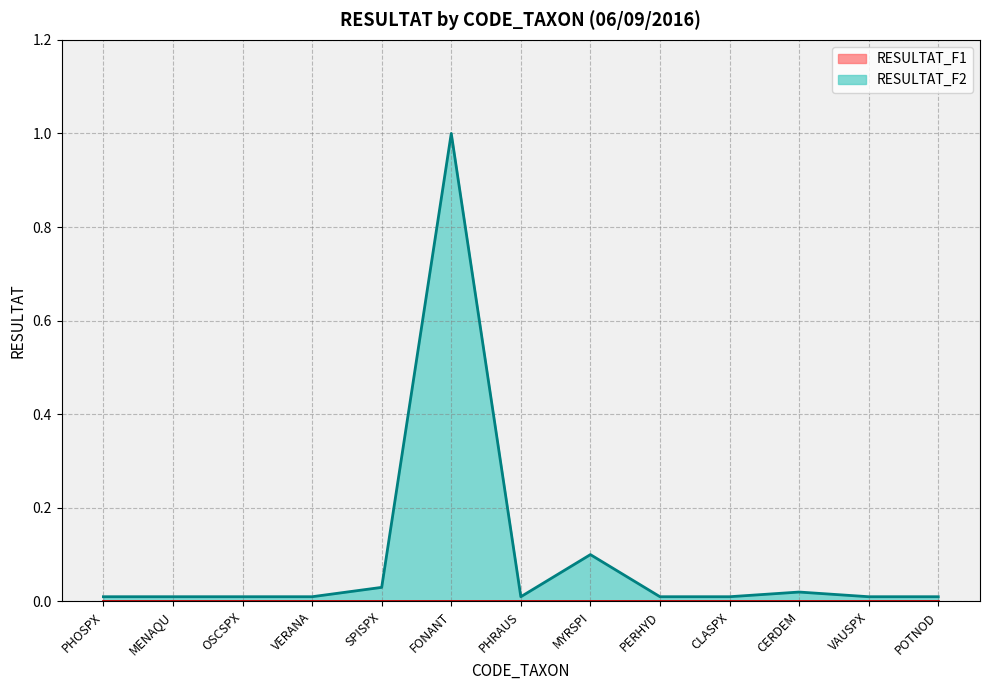

Where is the first local maximum?

FONANT